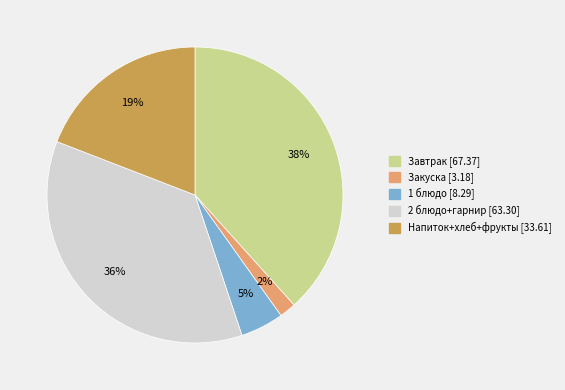

True or false: 1 блюдо [8.29] accounts for 5% of the total.

True